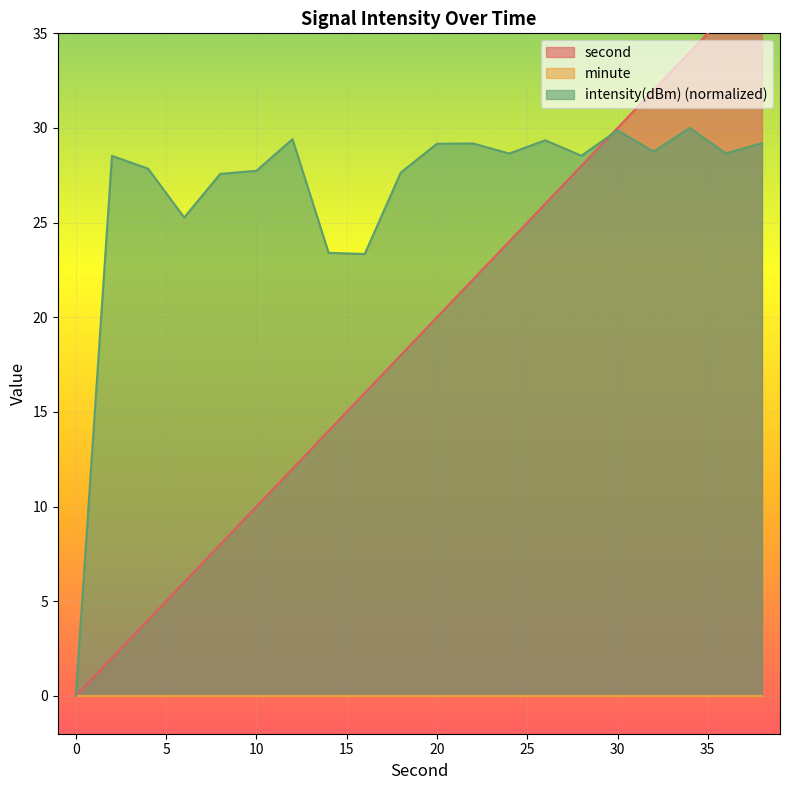

At which label is intensity(dBm) closest to 15?

16